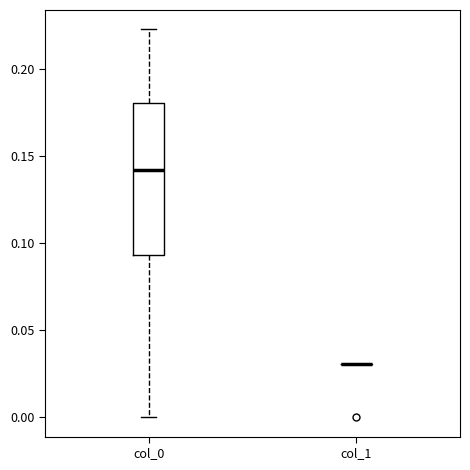

Which box is the tallest, from its lower edge to its upper edge?

col_0